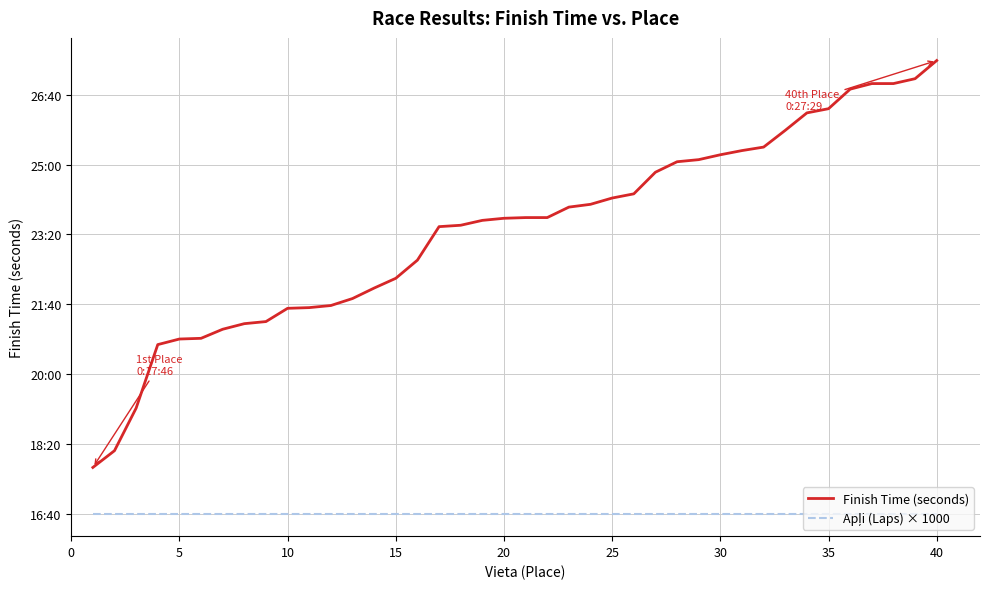

What is the difference between the second highest and minimum values in the Finish Time (seconds) series?

557